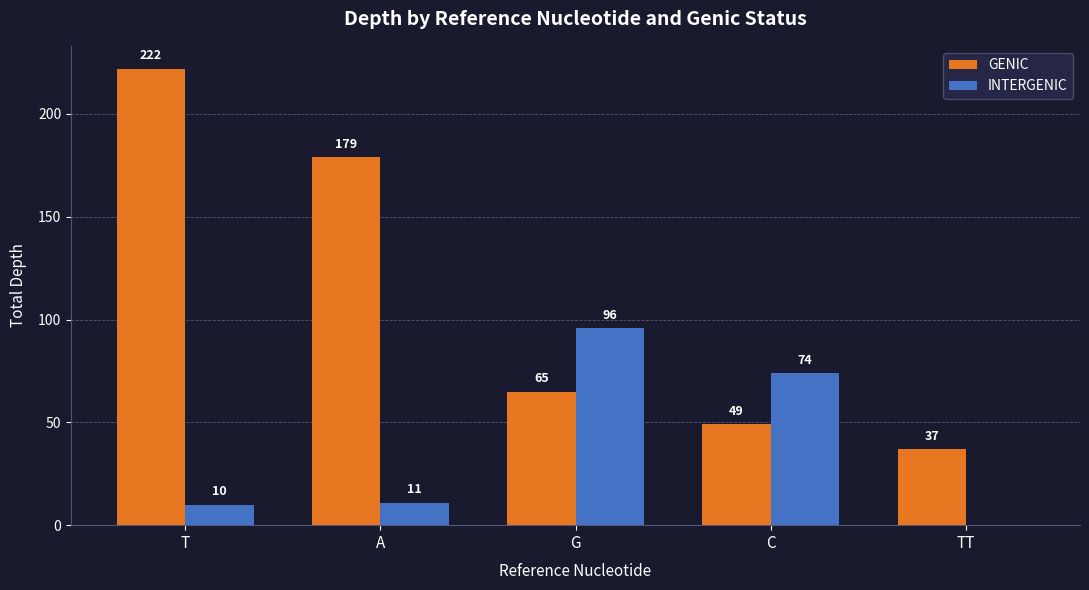

Where is INTERGENIC nearest to the value 48?

C